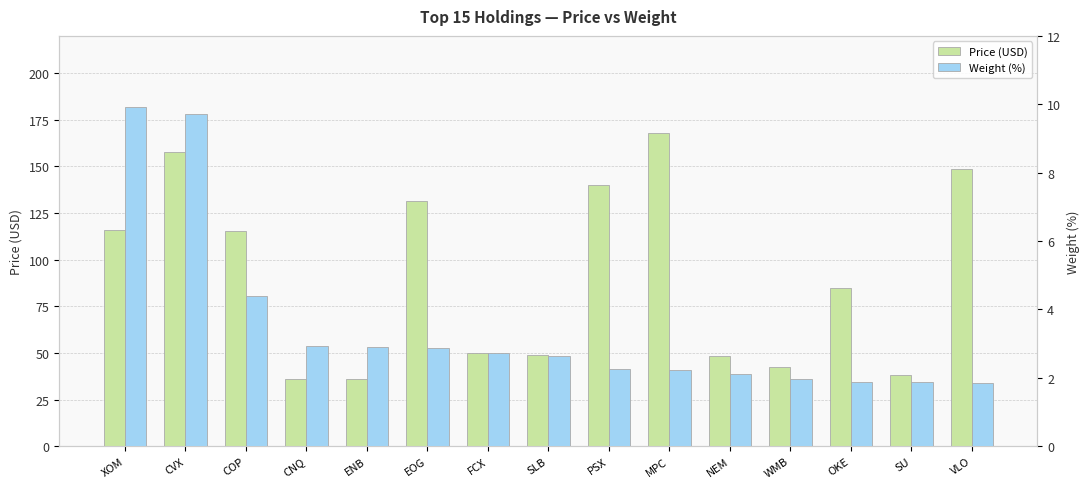

How many data points in Weight (%) are less than 2?

4